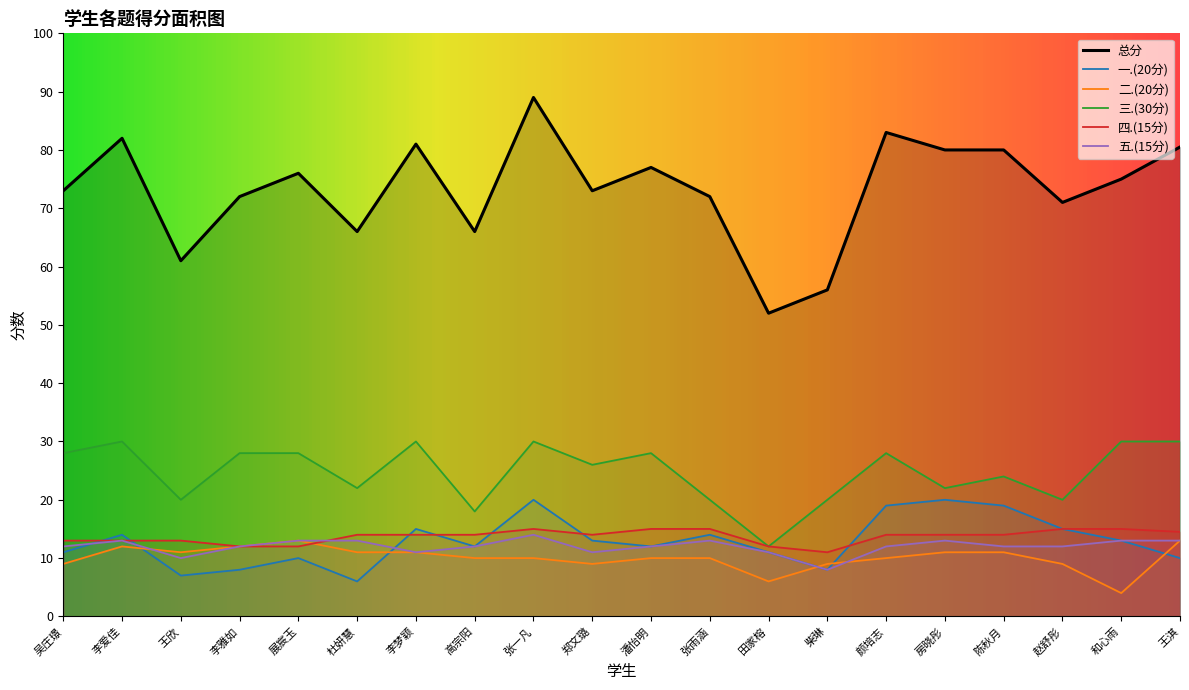

Which category has the highest value in the 五.(15分) series?

张一凡